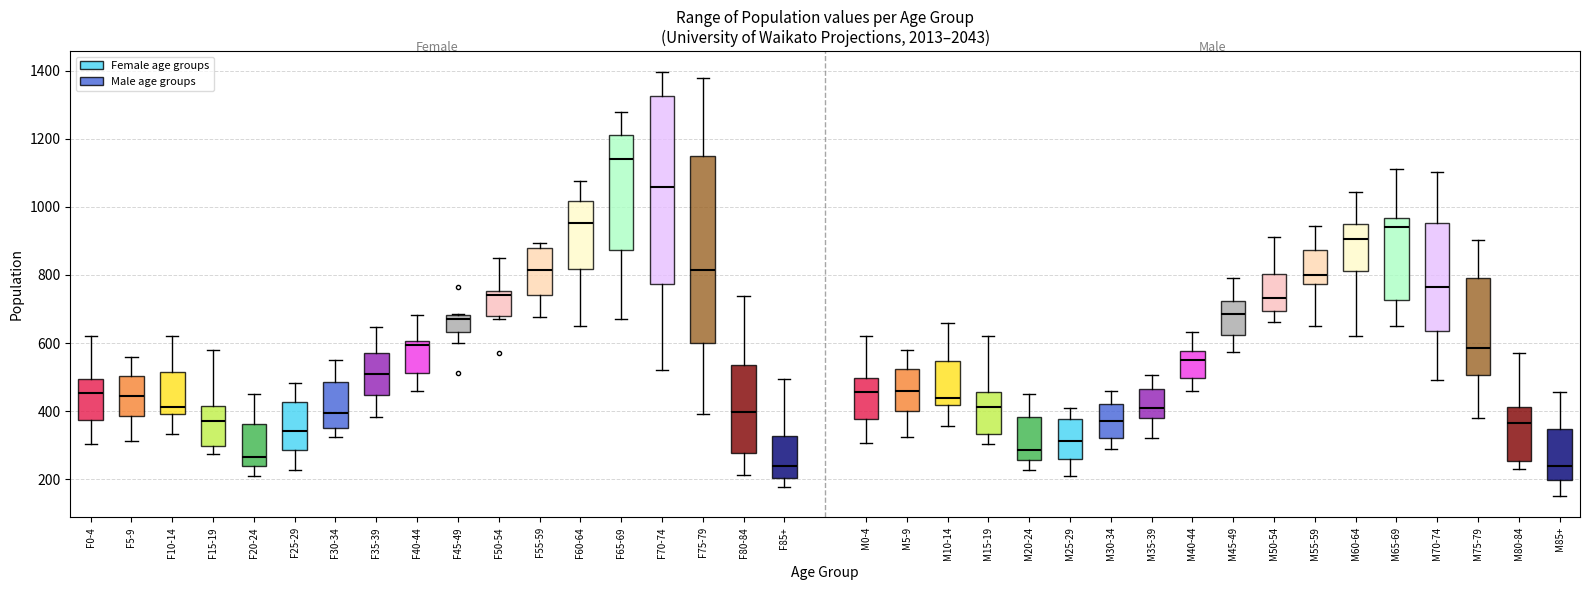

Reading left to right, transcribe this box plot: for each box, give where its median line is, the range the box spans, and where its two whiskers end, as read against the y-axis. The values are not printed on the chart, so give them approximately, as read against the axis.

F0-4: median 460, box 380 to 500, whiskers 300 to 620
F5-9: median 440, box 380 to 500, whiskers 320 to 560
F10-14: median 420, box 400 to 520, whiskers 340 to 620
F15-19: median 380, box 300 to 420, whiskers 280 to 580
F20-24: median 260, box 240 to 360, whiskers 200 to 460
F25-29: median 340, box 280 to 420, whiskers 220 to 480
F30-34: median 400, box 340 to 480, whiskers 320 to 540
F35-39: median 520, box 440 to 580, whiskers 380 to 640
F40-44: median 600 (just below the box's upper edge), box 520 to 600, whiskers 460 to 680
F45-49: median 680 (just below the box's upper edge), box 640 to 680, whiskers 600 to 680
F50-54: median 740, box 680 to 760, whiskers 660 to 860
F55-59: median 820, box 740 to 880, whiskers 680 to 900
F60-64: median 960, box 820 to 1020, whiskers 660 to 1080
F65-69: median 1140, box 880 to 1220, whiskers 680 to 1280
F70-74: median 1060, box 780 to 1320, whiskers 520 to 1400
F75-79: median 820, box 600 to 1140, whiskers 400 to 1380
F80-84: median 400, box 280 to 540, whiskers 220 to 740
F85+: median 240, box 200 to 320, whiskers 180 to 500
M0-4: median 460, box 380 to 500, whiskers 300 to 620
M5-9: median 460, box 400 to 520, whiskers 320 to 580
M10-14: median 440, box 420 to 540, whiskers 360 to 660
M15-19: median 420, box 340 to 460, whiskers 300 to 620
M20-24: median 280, box 260 to 380, whiskers 220 to 460
M25-29: median 320, box 260 to 380, whiskers 200 to 400
M30-34: median 380, box 320 to 420, whiskers 280 to 460
M35-39: median 400, box 380 to 460, whiskers 320 to 500
M40-44: median 560, box 500 to 580, whiskers 460 to 640
M45-49: median 680, box 620 to 720, whiskers 580 to 800
M50-54: median 740, box 700 to 800, whiskers 660 to 920
M55-59: median 800, box 780 to 880, whiskers 660 to 940
M60-64: median 900, box 820 to 960, whiskers 620 to 1040
M65-69: median 940, box 720 to 960, whiskers 660 to 1120
M70-74: median 760, box 640 to 960, whiskers 500 to 1100
M75-79: median 580, box 500 to 800, whiskers 380 to 900
M80-84: median 360, box 260 to 420, whiskers 220 to 580
M85+: median 240, box 200 to 340, whiskers 160 to 460